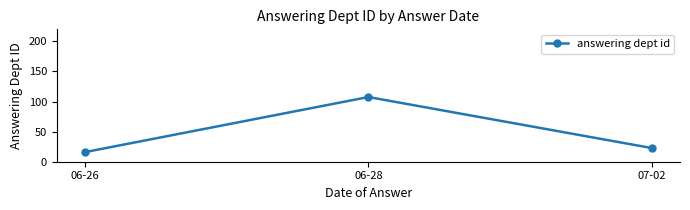

What is the label of the 2nd point from the left?

06-28